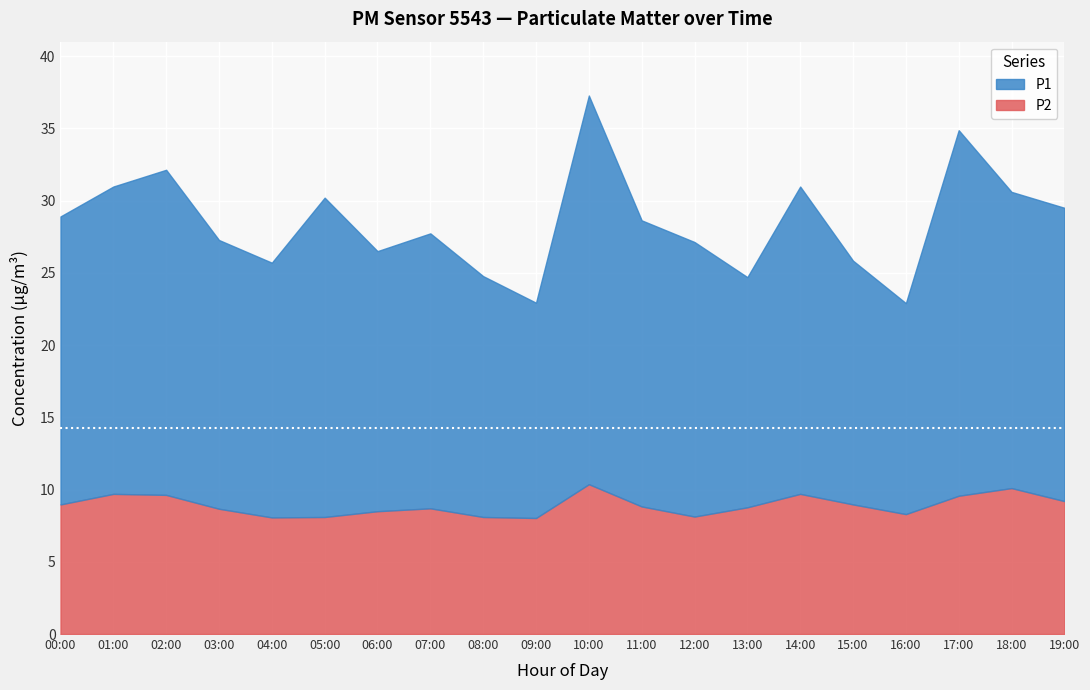

Between 00:00 and 08:00, which is larger?

00:00